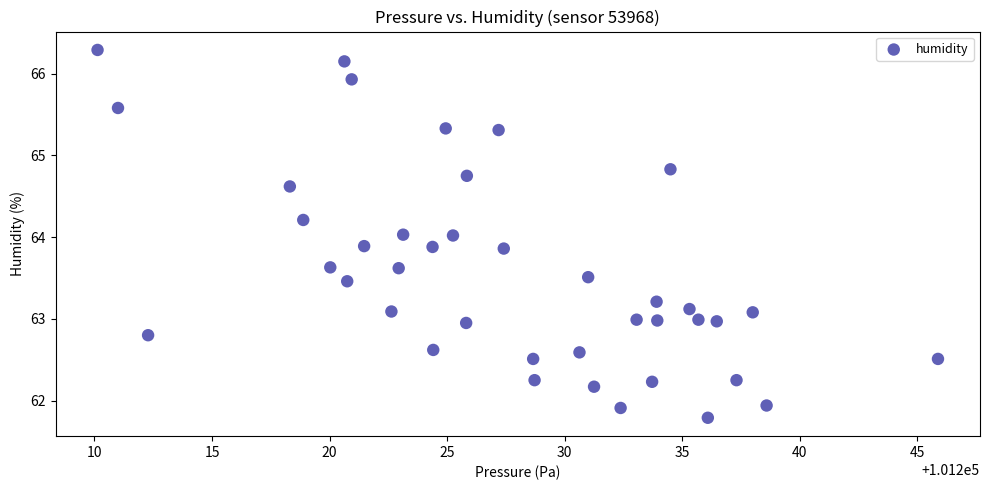

What is the range of X values (max minus min)?

35.8